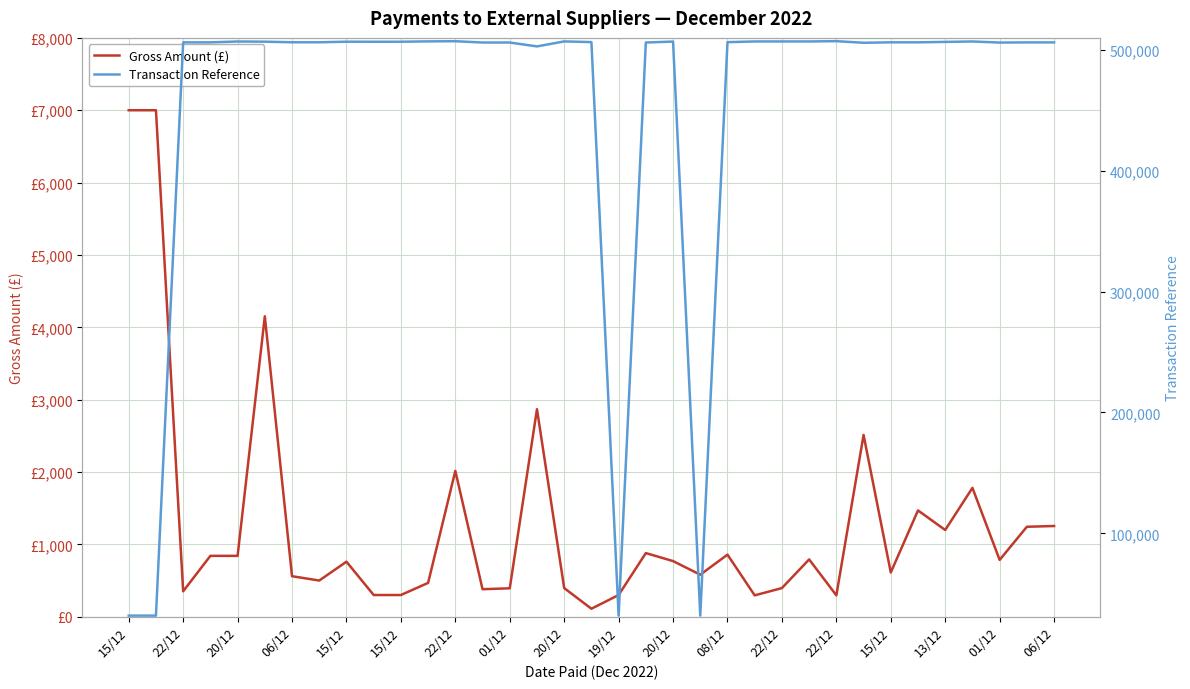

What is the sum of the Gross Amount (£) values at 20/12 and 01/12?

1554.0